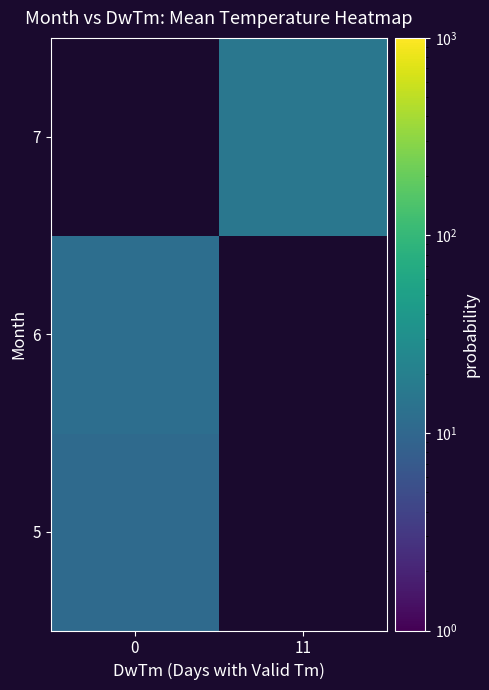

What is the minimum value shown in the chart?

10.8